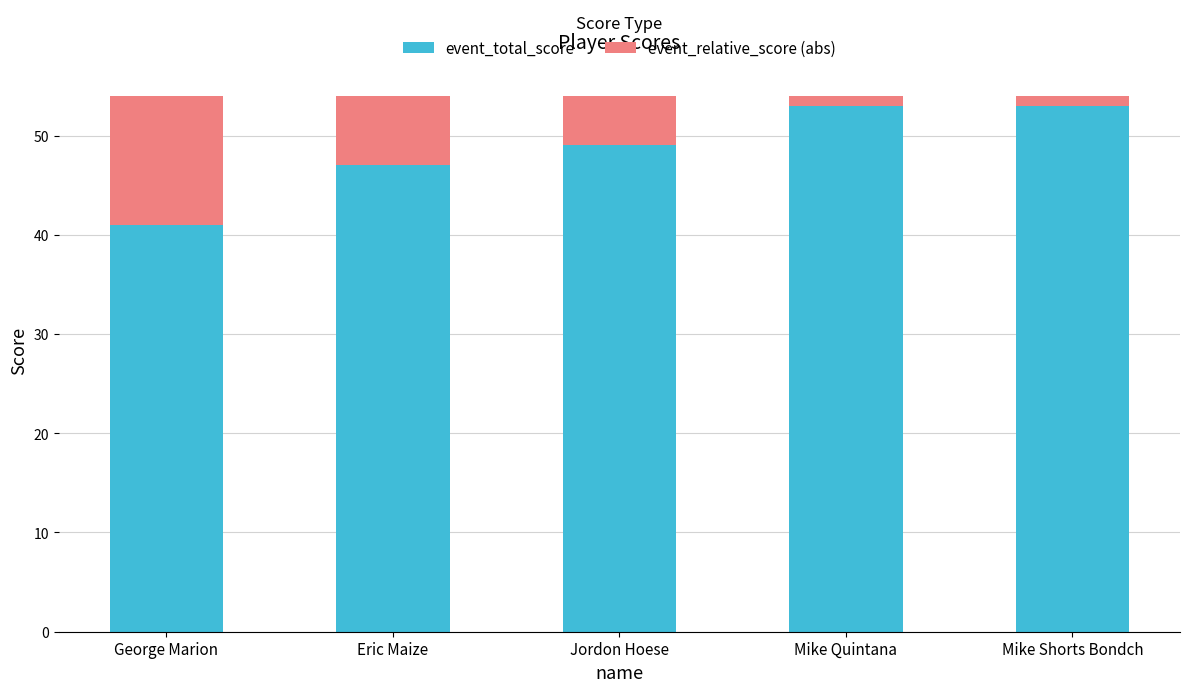

What is the lowest value of the event_total_score series?

41